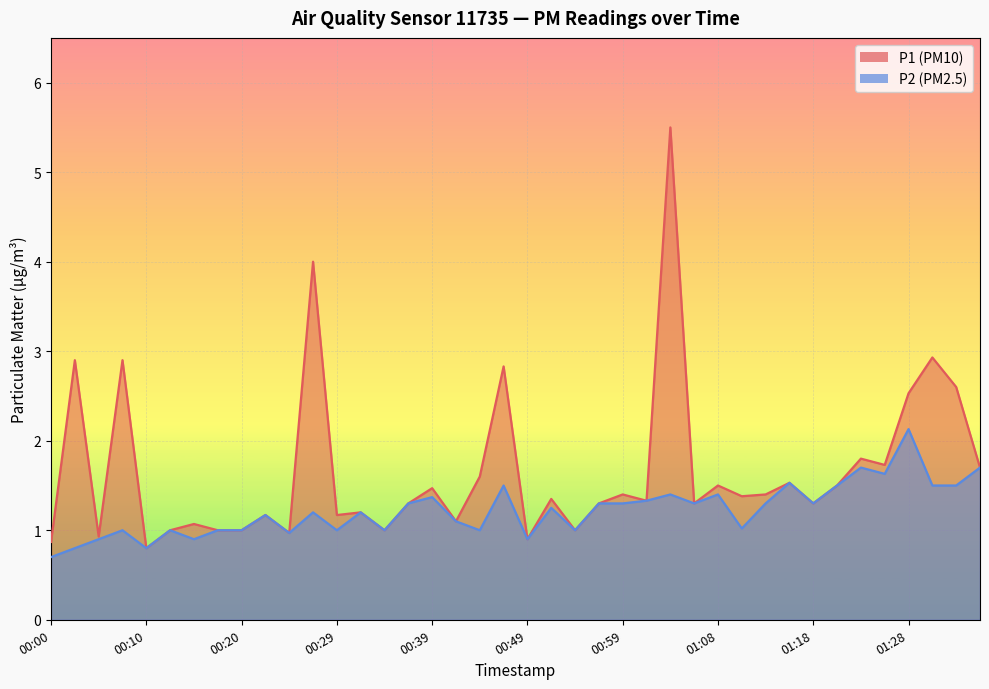

At 00:00, list the series in order from largest to smallest.

P1, P2